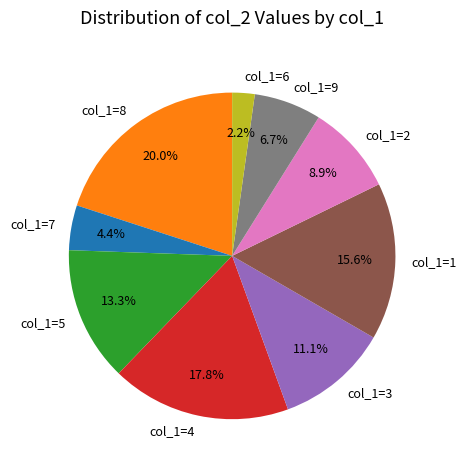

Between col_1=3 and col_1=5, which is larger?

col_1=5